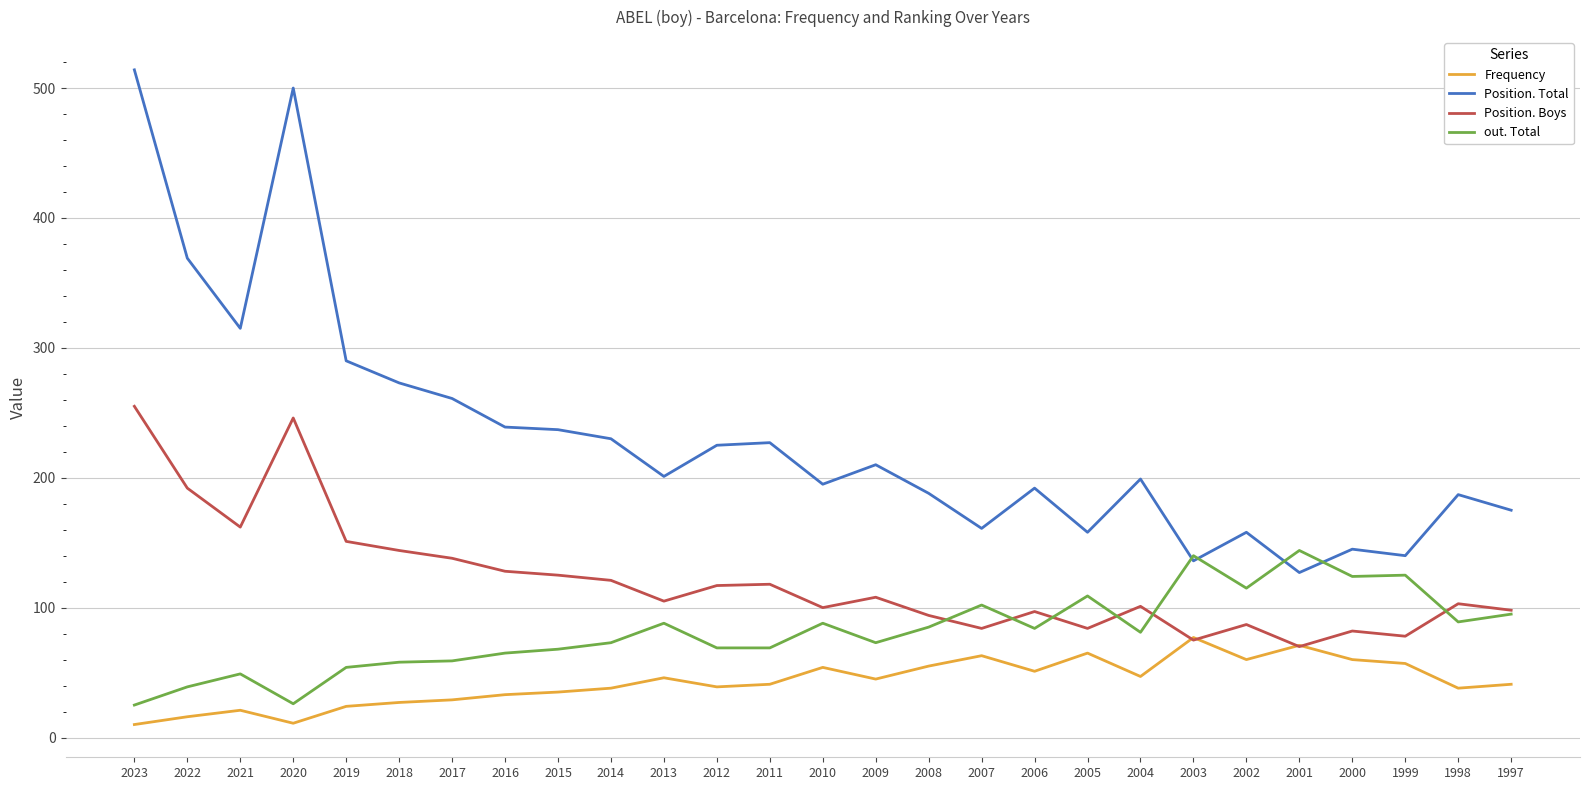

List the series in order of their overall mean, lowest first.

Frequency, out. Total, Position. Boys, Position. Total